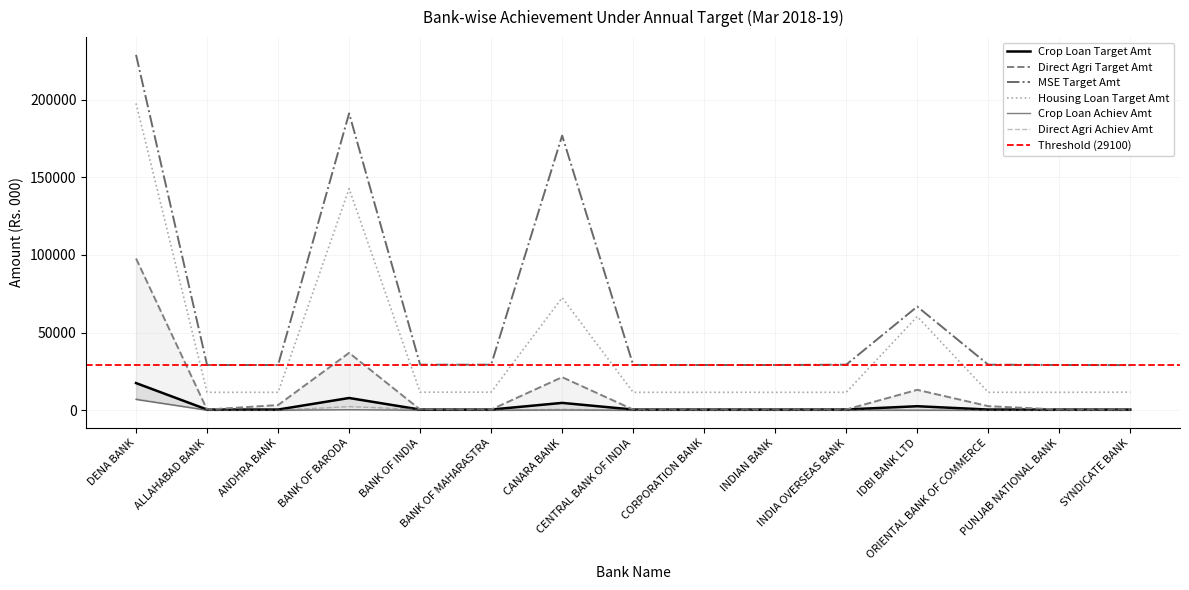

What is the label of the 11th point from the right?

BANK OF INDIA